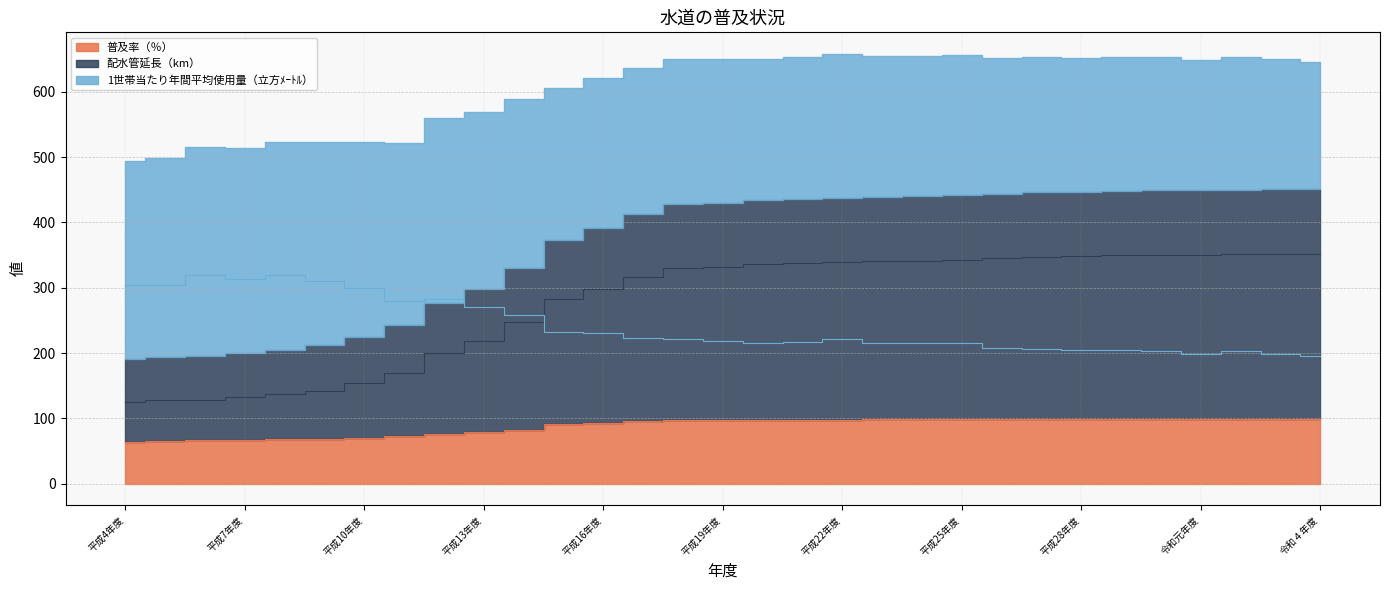

True or false: 1世帯当たり年間平均使用量（立方ﾒｰﾄﾙ） and 普及率（％） intersect in this chart.

False